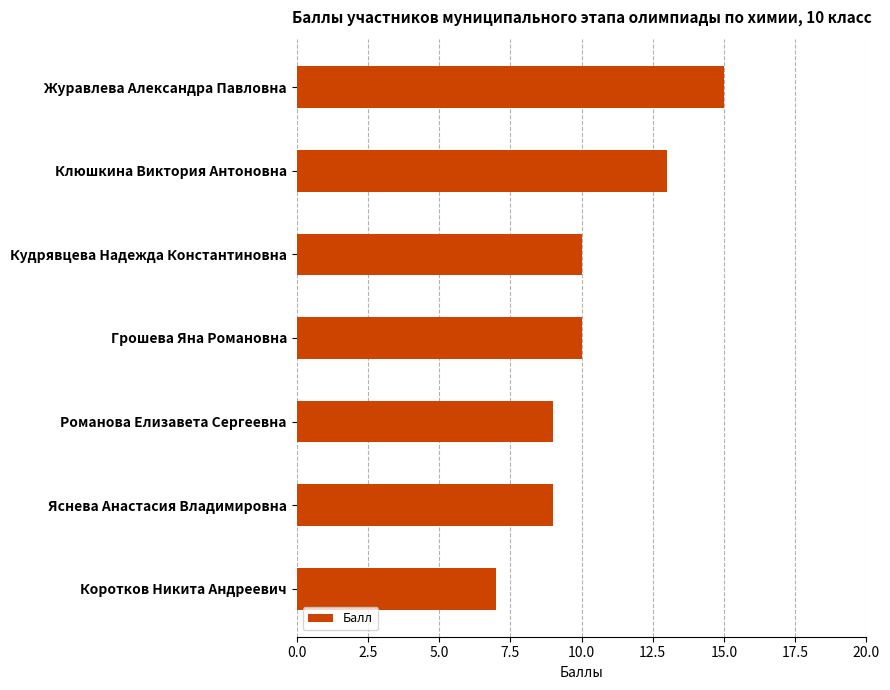

What is the average value?

10